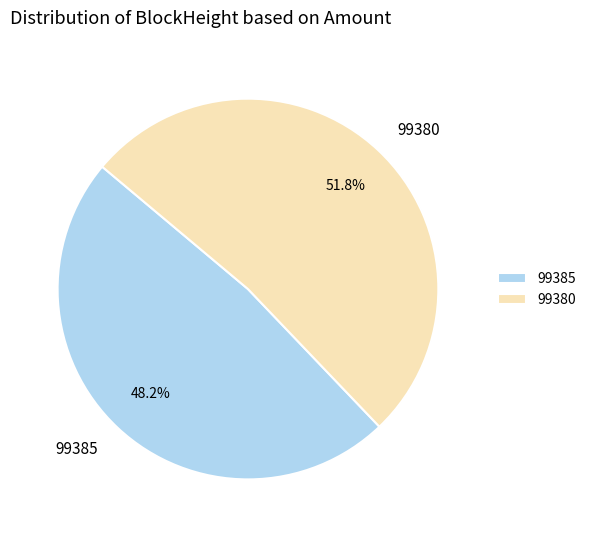

Count the number of slices in the pie.

2